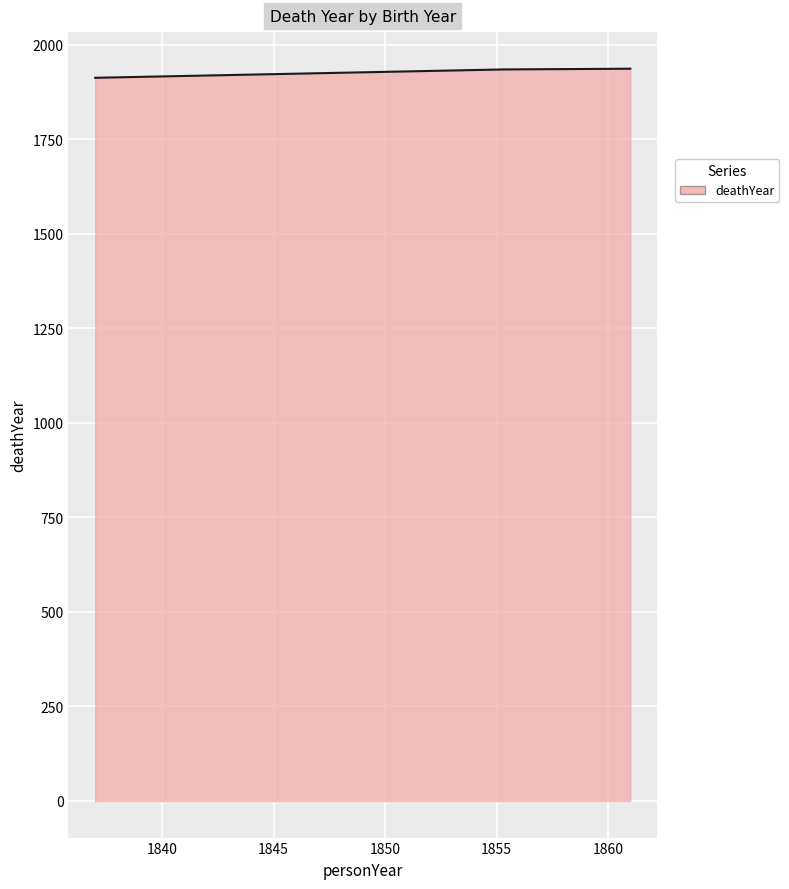

What is the greatest value displayed?

1937.0